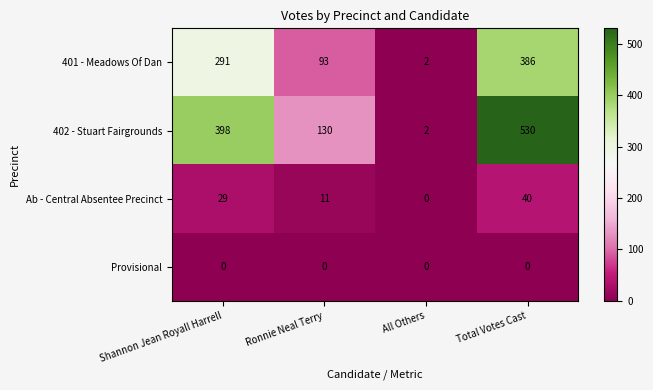

What is the difference between the 401 - Meadows Of Dan values at All Others and Total Votes Cast?

384